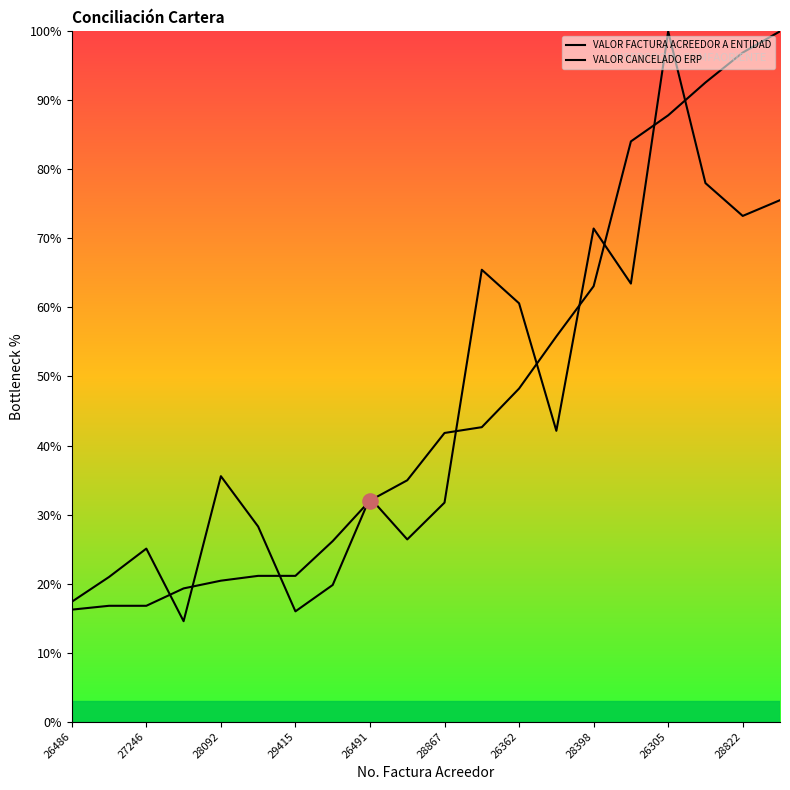

Which series has the largest Y range (max minus min)?

VALOR FACTURA ACREEDOR A ENTIDAD